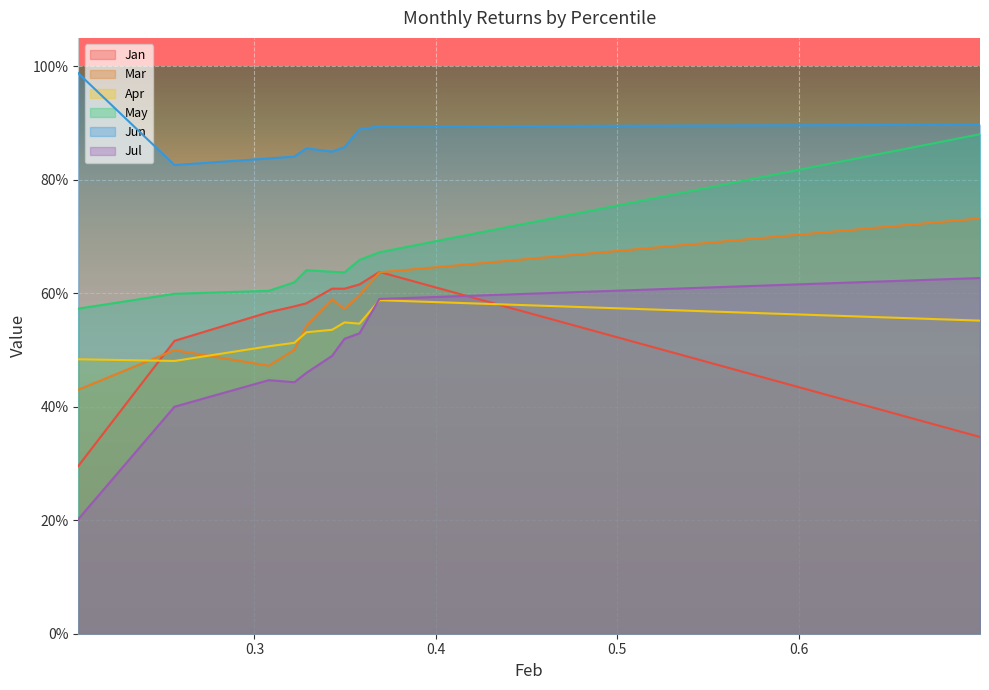

What is the sum of the Jan values at pct95 and pct45?

0.9